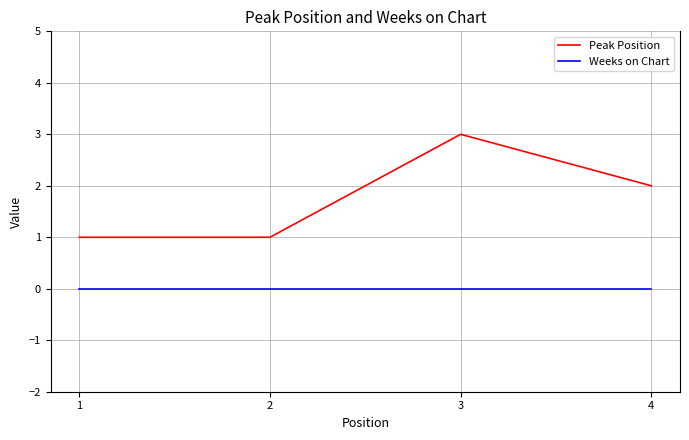

List the series in order of their peak value, highest first.

Peak Position, Weeks on Chart